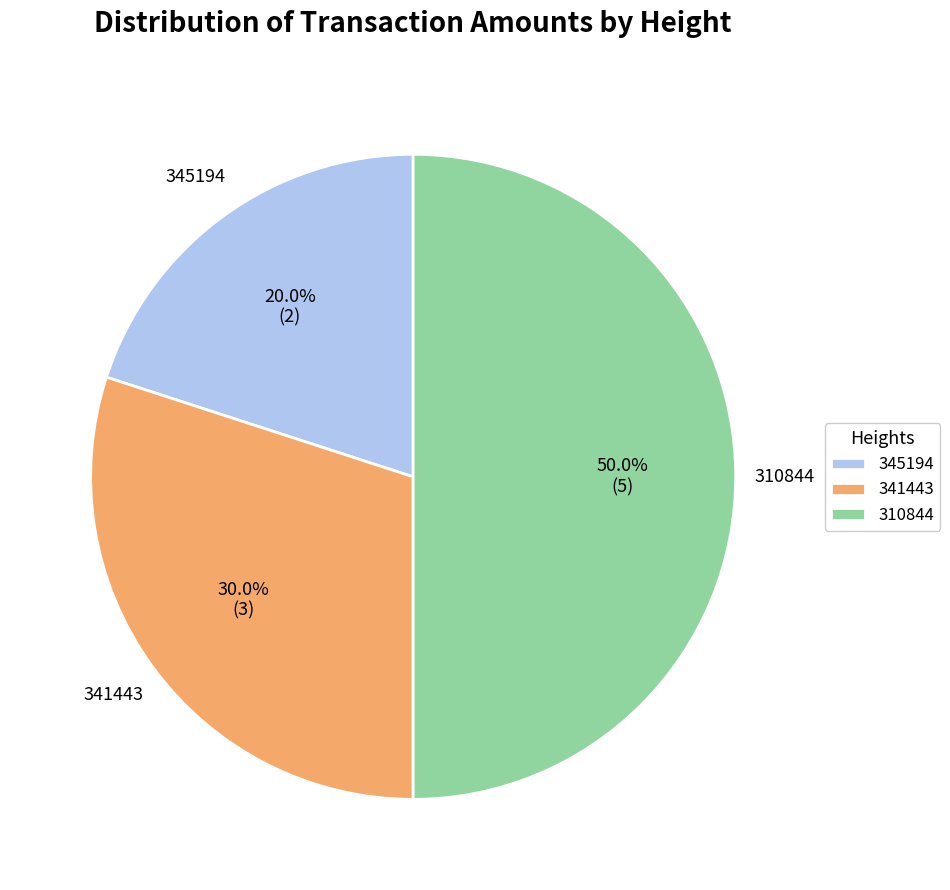

To the nearest percent, what percentage of the pie is 341443?

30%